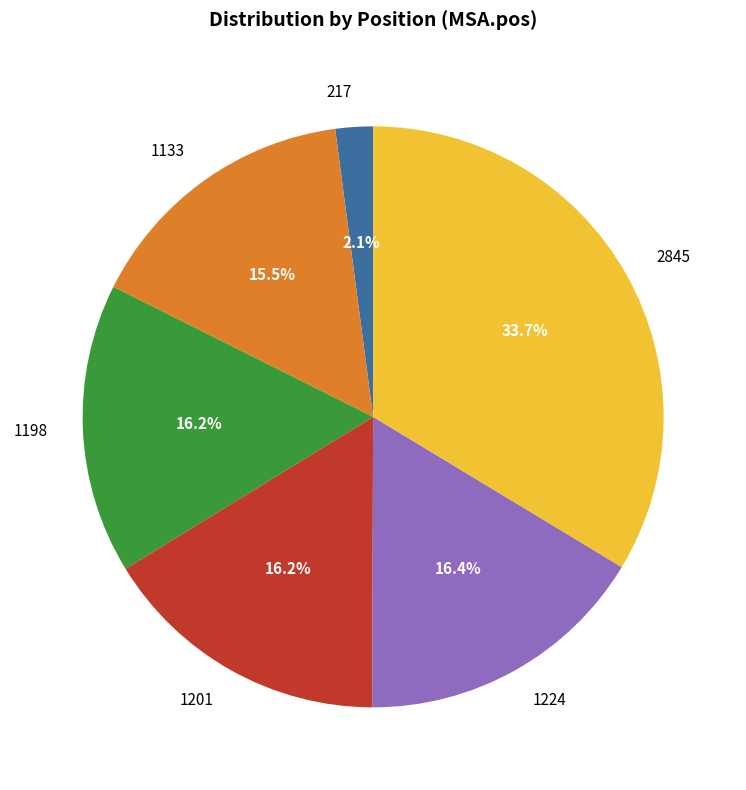

Does 217 account for over 50% of the chart?

No